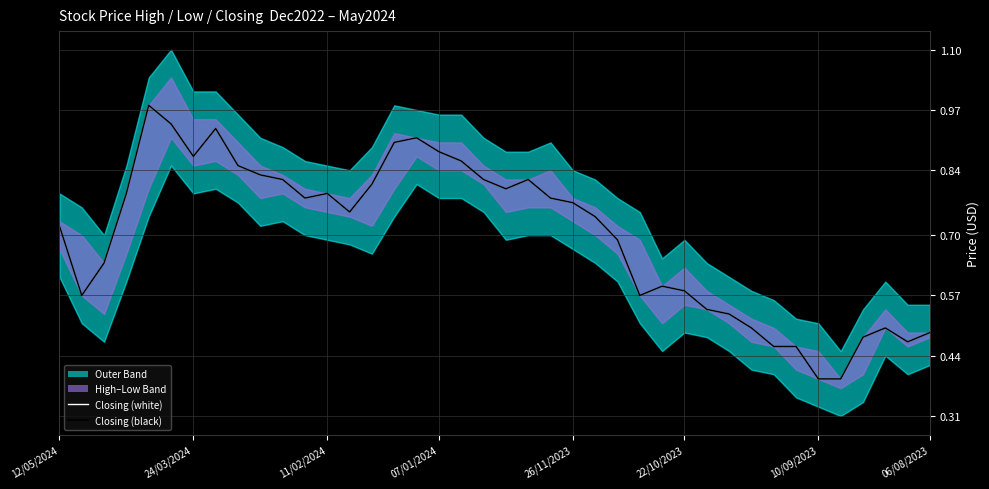

True or false: Closing and Closing (smoothed) intersect in this chart.

False